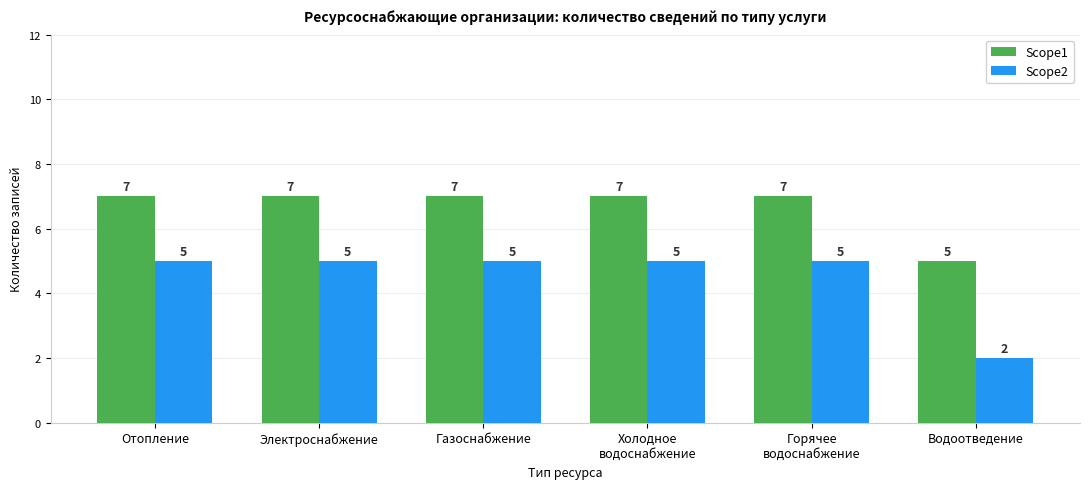

List the series in order of their overall mean, lowest first.

Scope2, Scope1